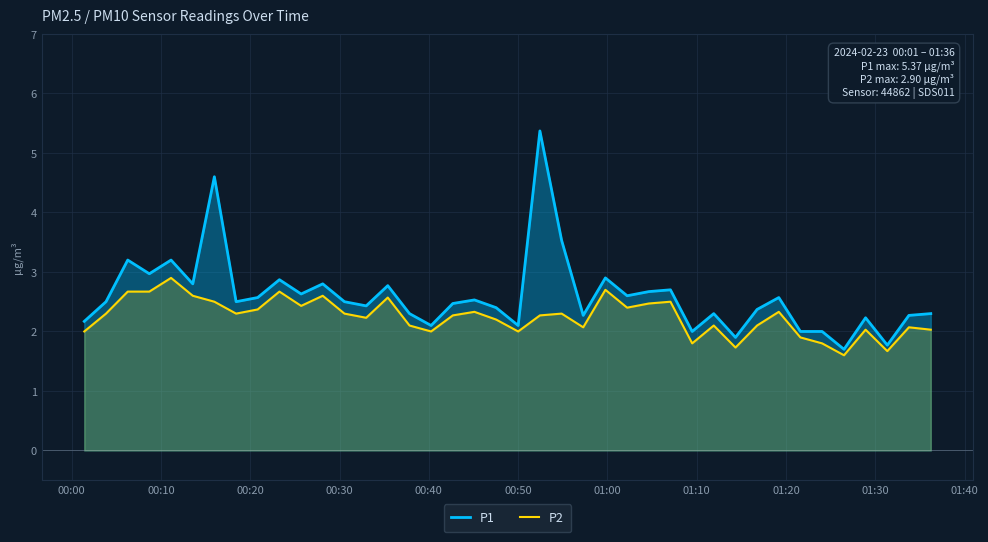

Rank the series by their maximum value, from highest to lowest.

P1, P2